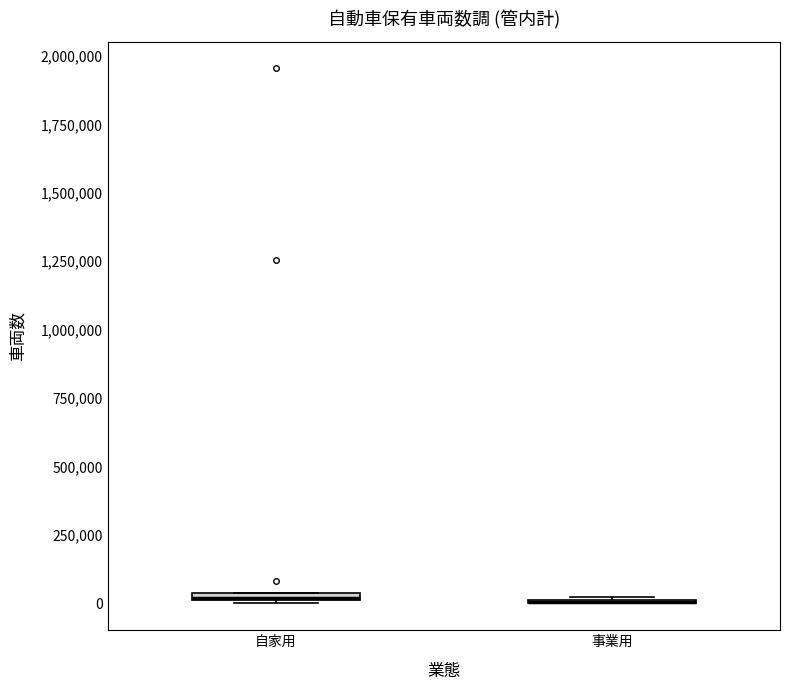

Where is the upper edge of the box for 自家用 on the y-axis? The values are not printed on the chart, so give them approximately, as read against the axis.

50000